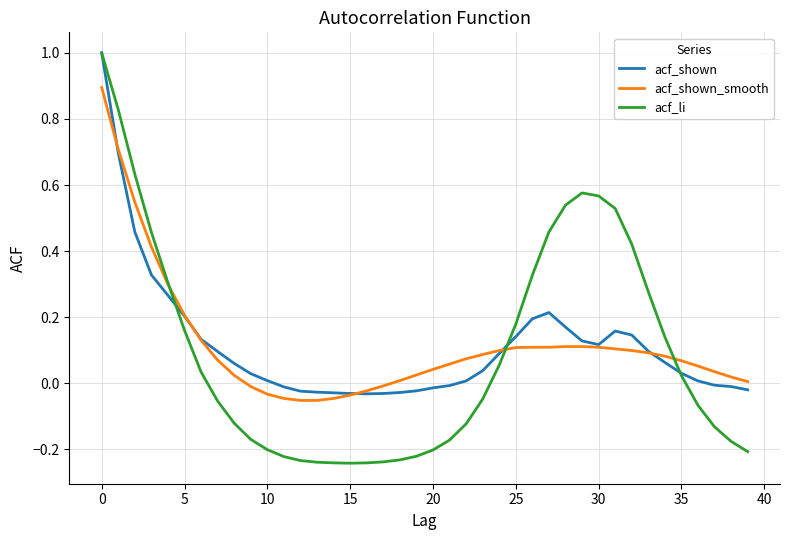

What are all the series names shown in the legend?

acf_shown, acf_shown_smooth, acf_li